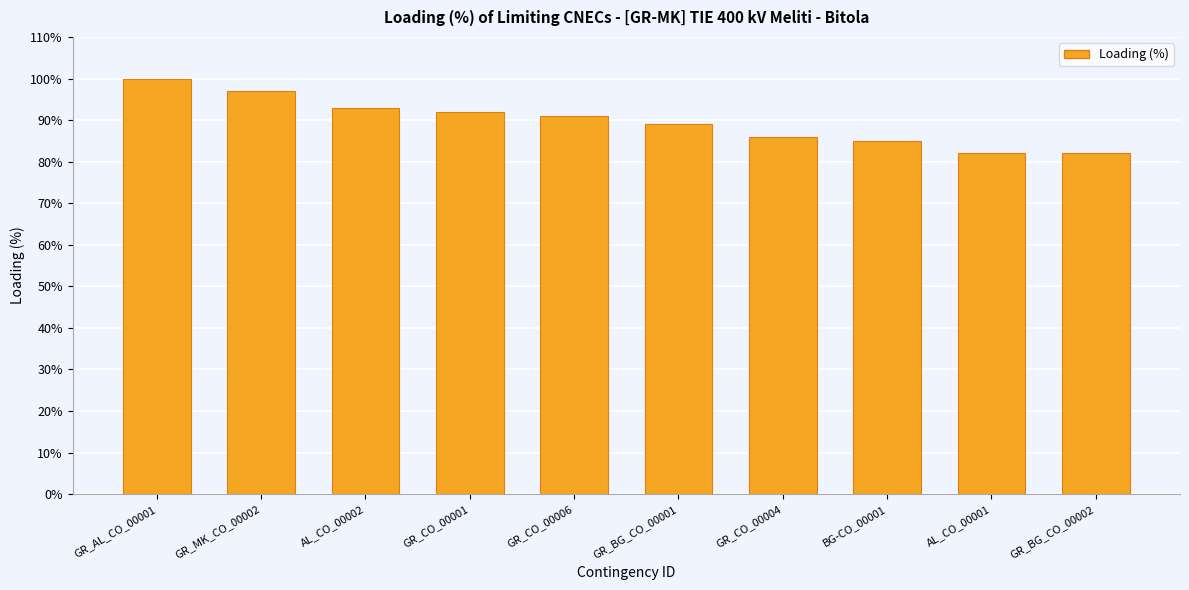

What is the sum of all values?

897